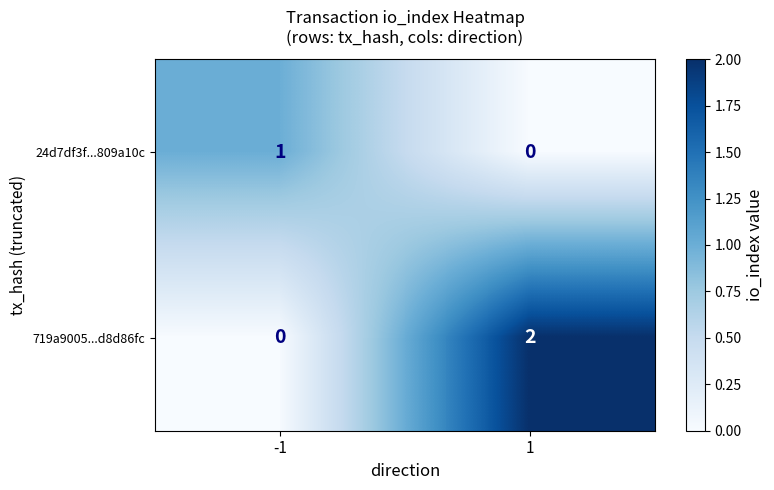

The value of 24d7df3f...809a10c at 1 is 1. True or false?

False